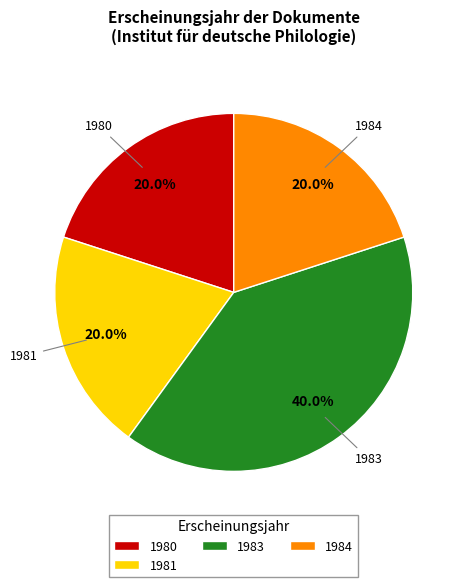

Does any single category account for the majority?

No